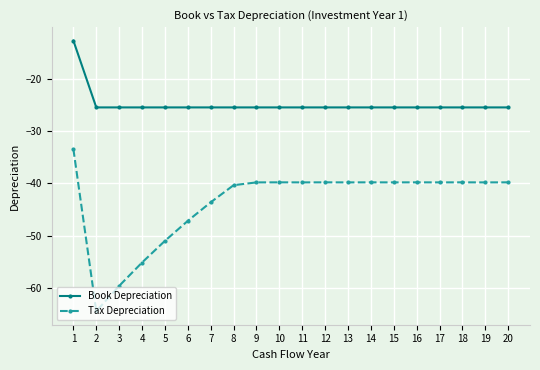

At which category is the sum across all series the highest?

1